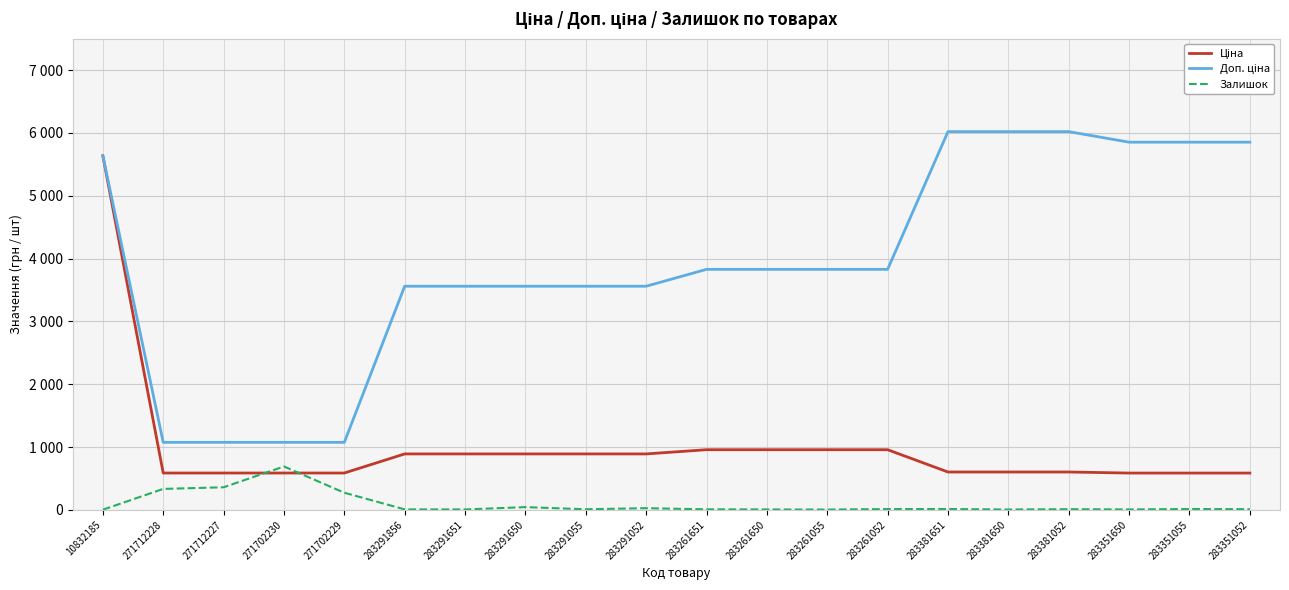

Does the chart have visible grid lines?

Yes